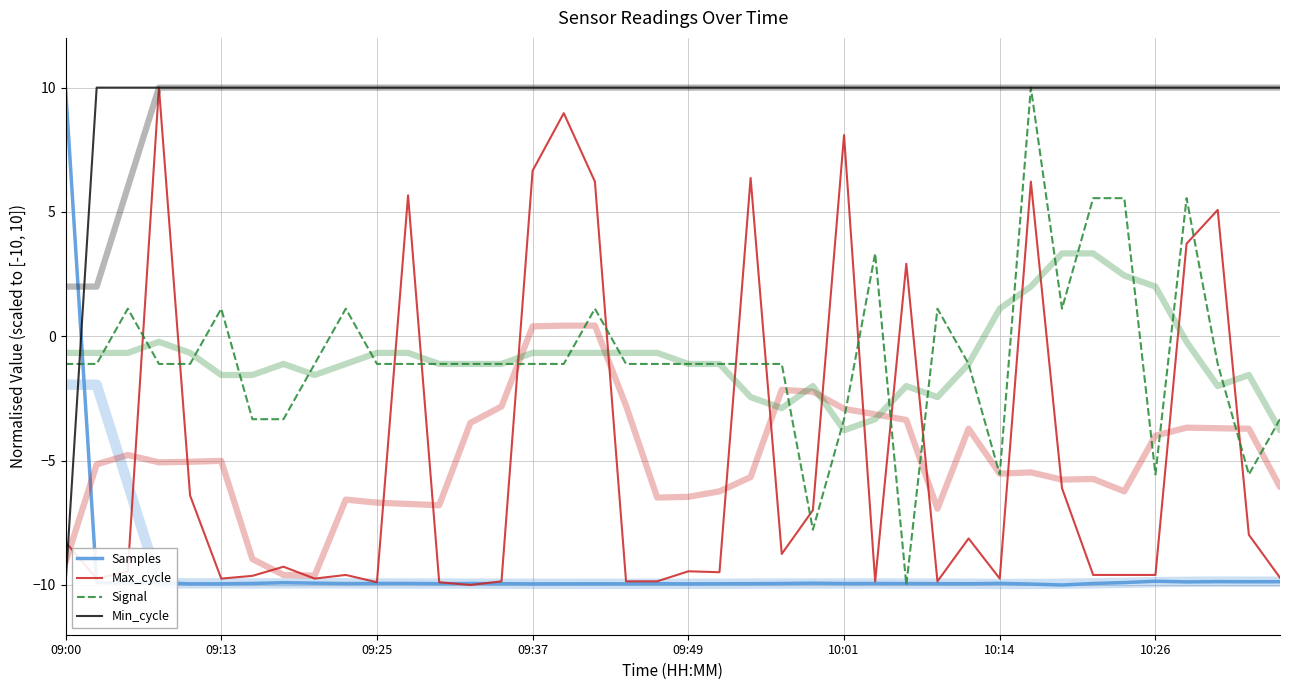

What is the total value across all series at 14?

-10.9